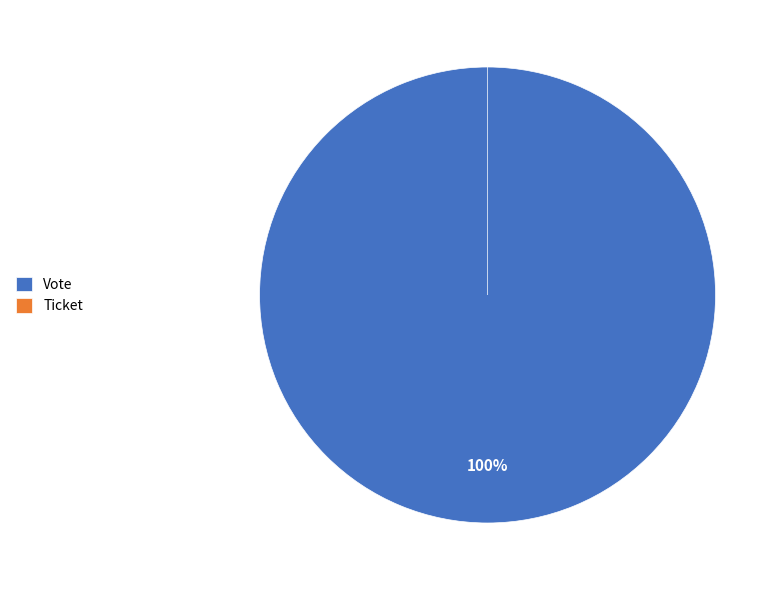

Count the number of slices in the pie.

2